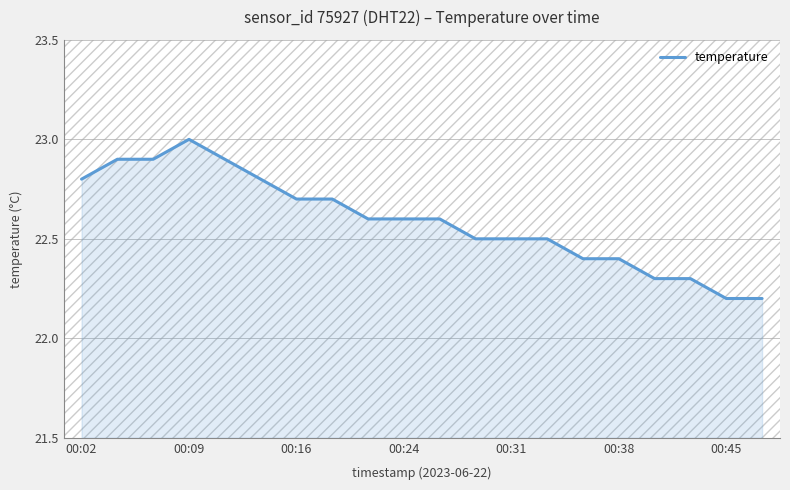

What is the greatest value displayed?

23.0